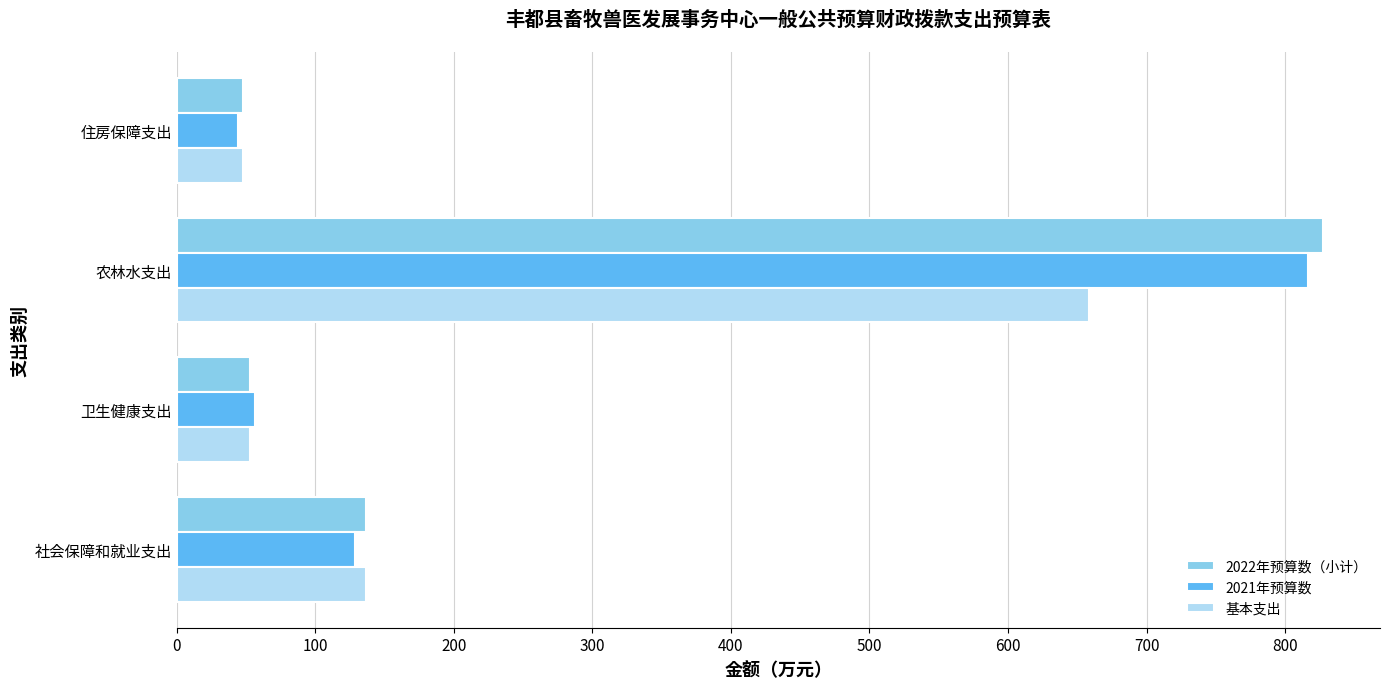

Which series has the largest range (max minus min)?

2022年预算数（小计）